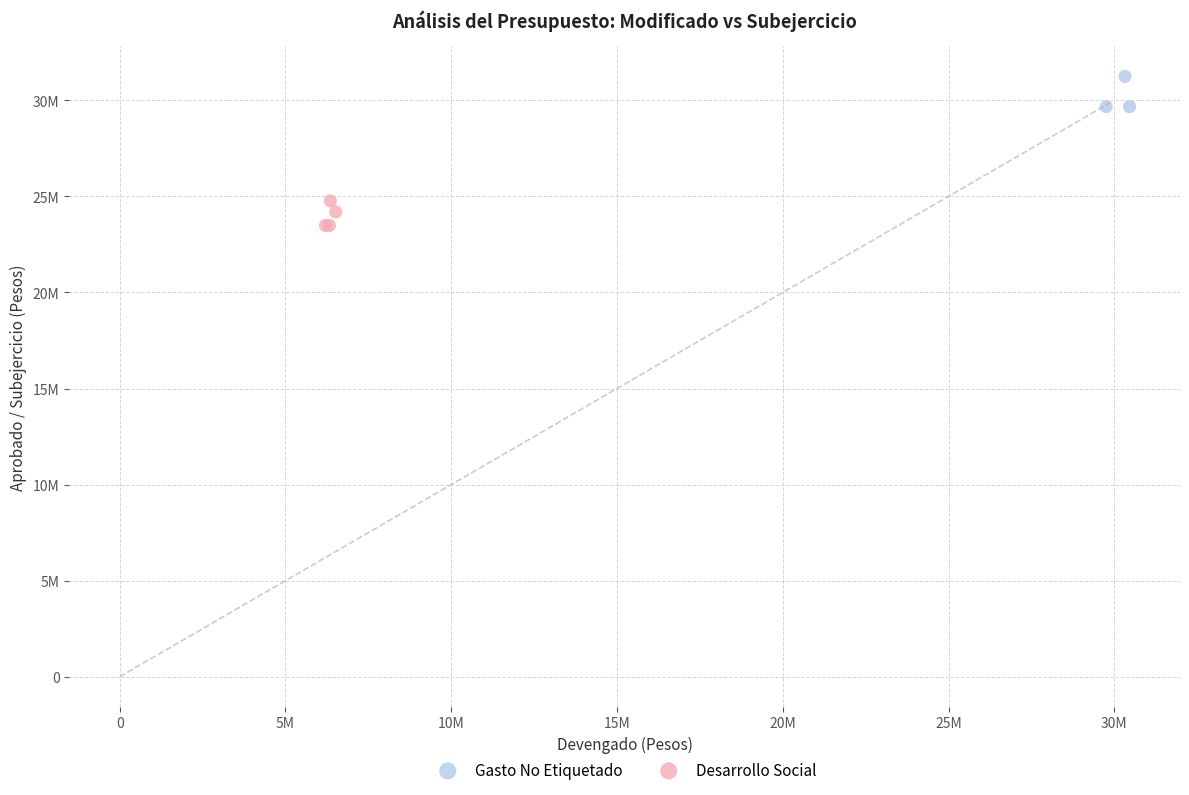

What are all the series names shown in the legend?

Gasto No Etiquetado, Desarrollo Social